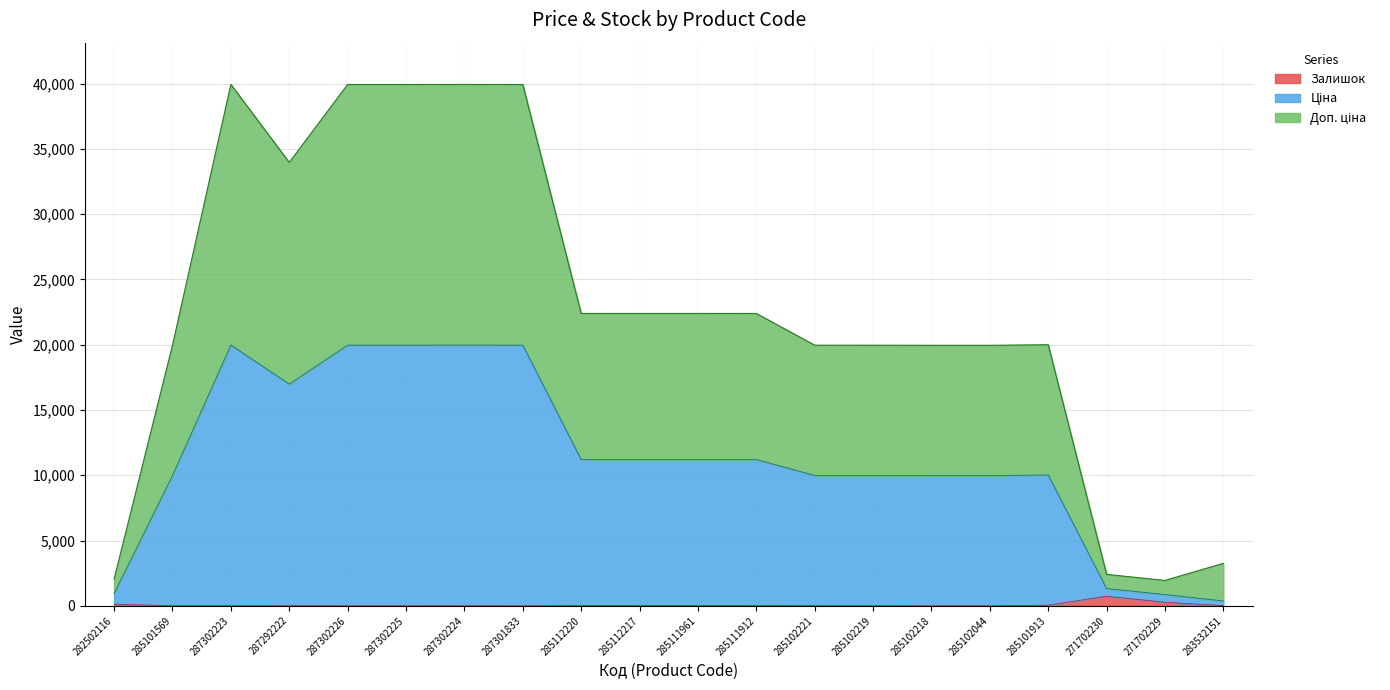

How many lines are shown in the chart?

3